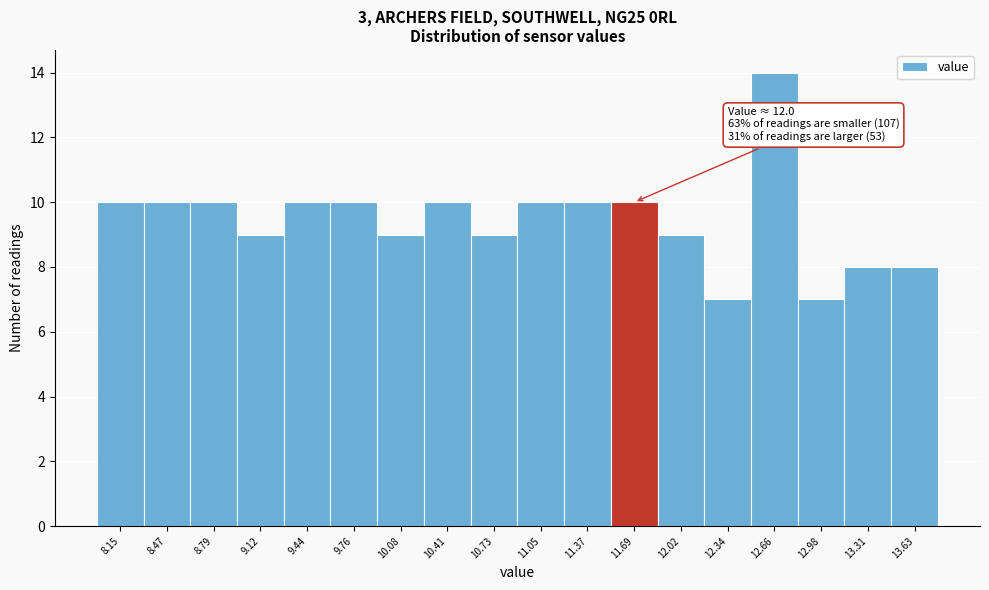

Reading left to right, transcribe all the data shown in this chart.

10	10	10	9	10	10	9	10	9	10	10	10	9	7	14	7	8	8